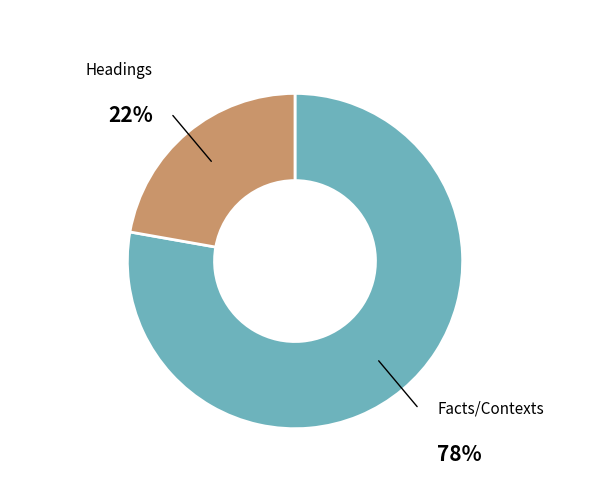

Does any single category account for the majority?

Yes